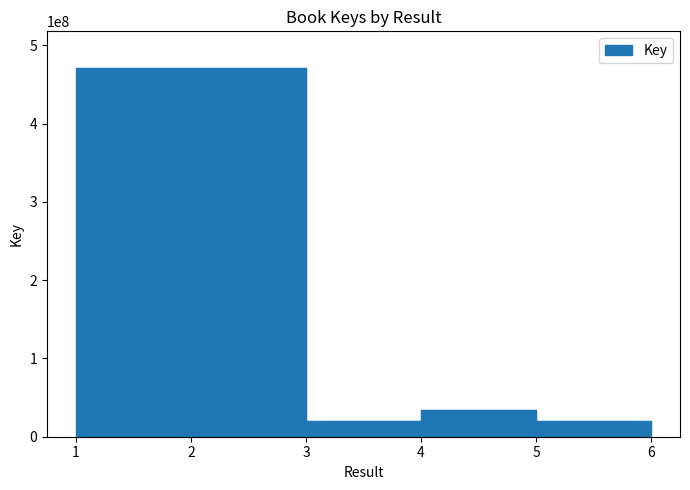

What is the sum of the values at 1 and 5?

490699376